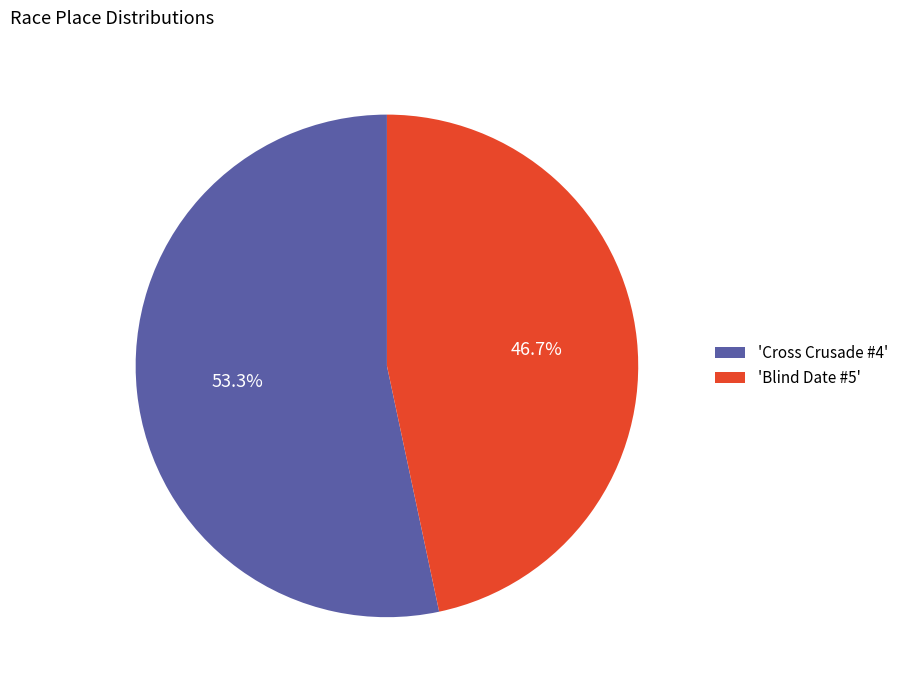

Which category has the biggest portion of the pie?

'Cross Crusade #4'